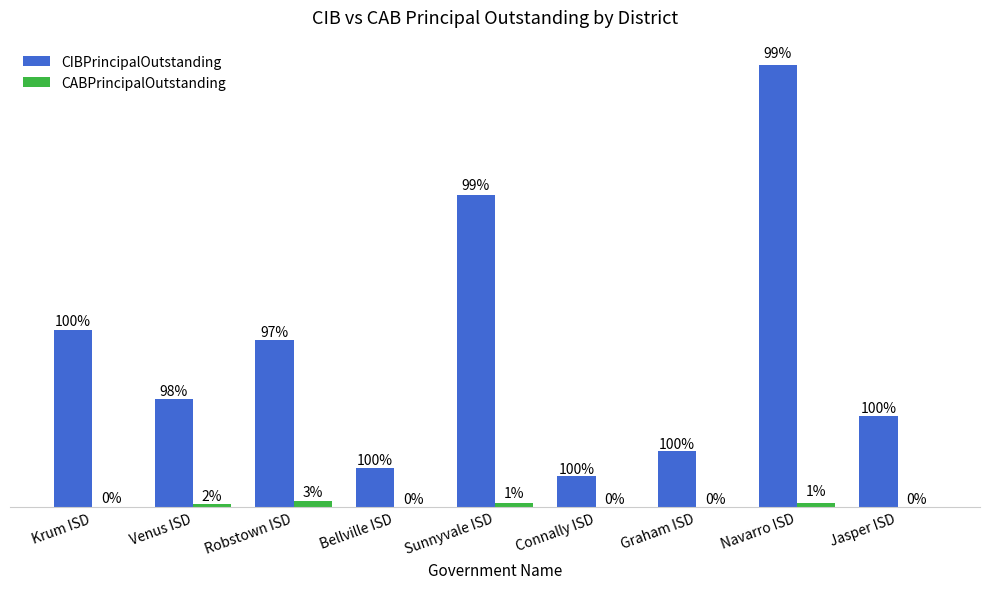

Reading left to right, transcribe all the data shown in this chart.

CIBPrincipalOutstanding: Krum ISD=46350000.0	Venus ISD=28310000.0	Robstown ISD=43535000.0	Bellville ISD=10285000.0	Sunnyvale ISD=81545000.0	Connally ISD=7985000.0	Graham ISD=14565000.0	Navarro ISD=115766000.0	Jasper ISD=23795000.0
CABPrincipalOutstanding: Krum ISD=53314.0	Venus ISD=645307.9	Robstown ISD=1467127.4	Bellville ISD=0.0	Sunnyvale ISD=997574.4	Connally ISD=0.0	Graham ISD=0.0	Navarro ISD=1065493.7	Jasper ISD=0.0